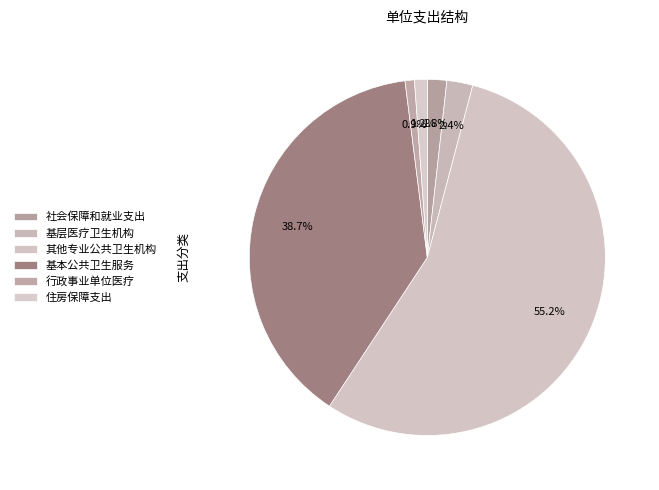

The 社会保障和就业支出 slice represents 8% of the pie. True or false?

False